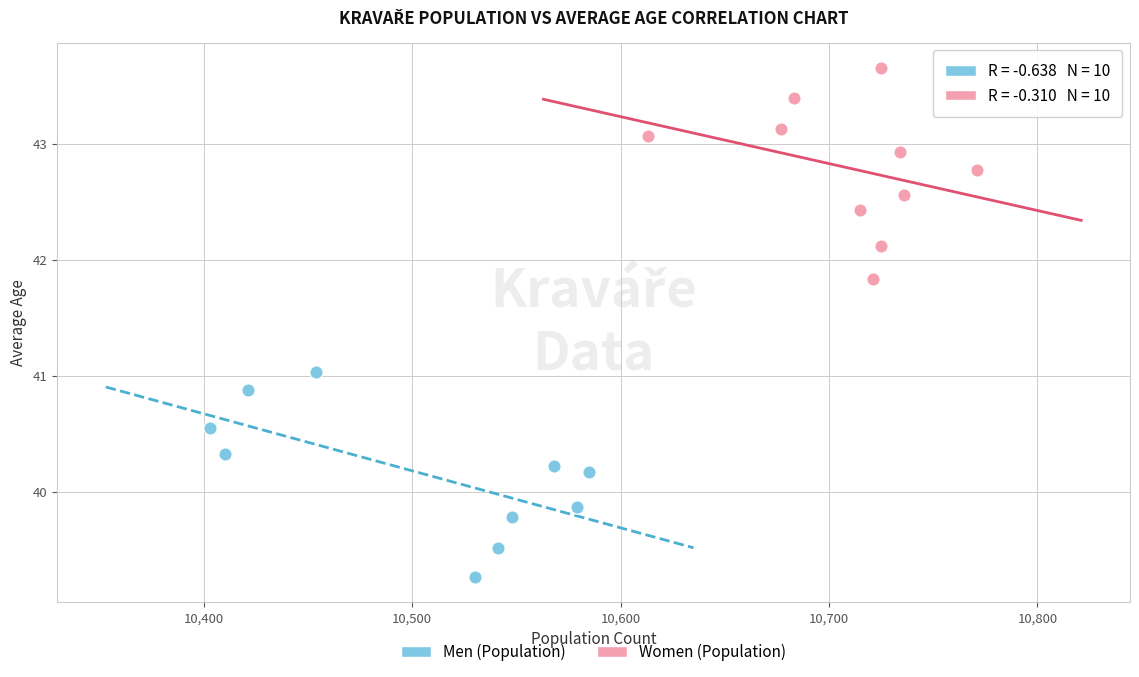

Which series has the widest spread of Y values?

Women (Population)